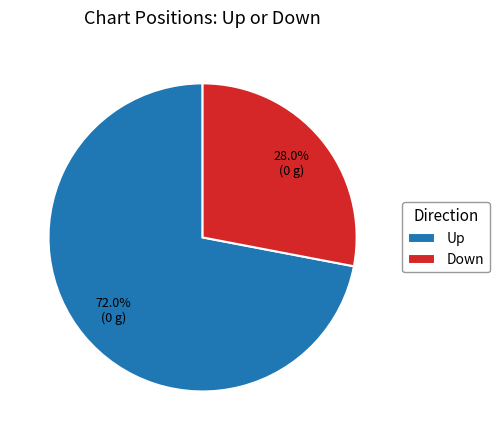

Rank the categories by value from highest to lowest.

Up, Down